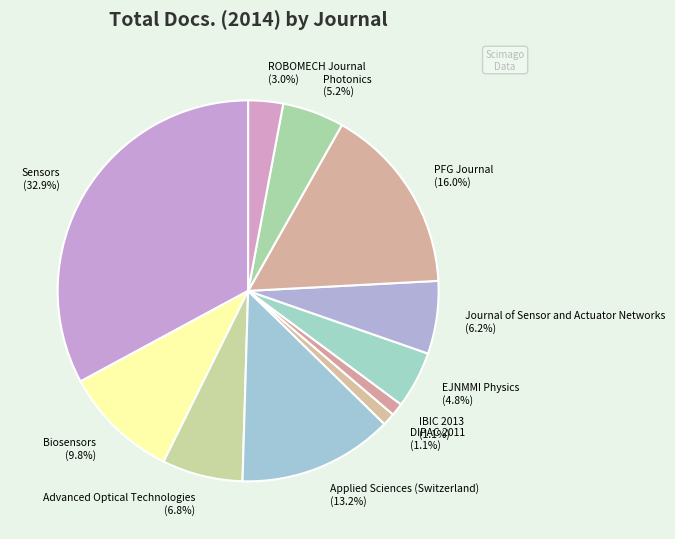

How many segments does this pie chart have?

11